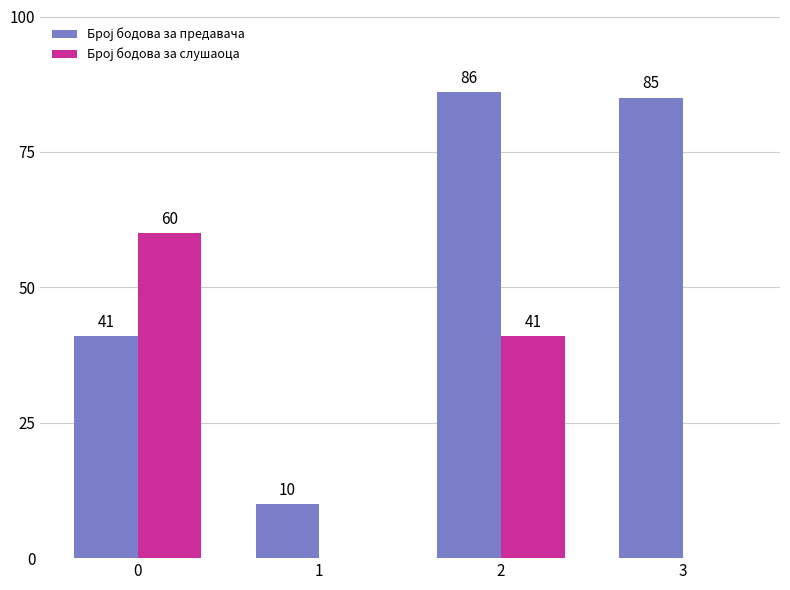

What is the total value across all series at 1?

10